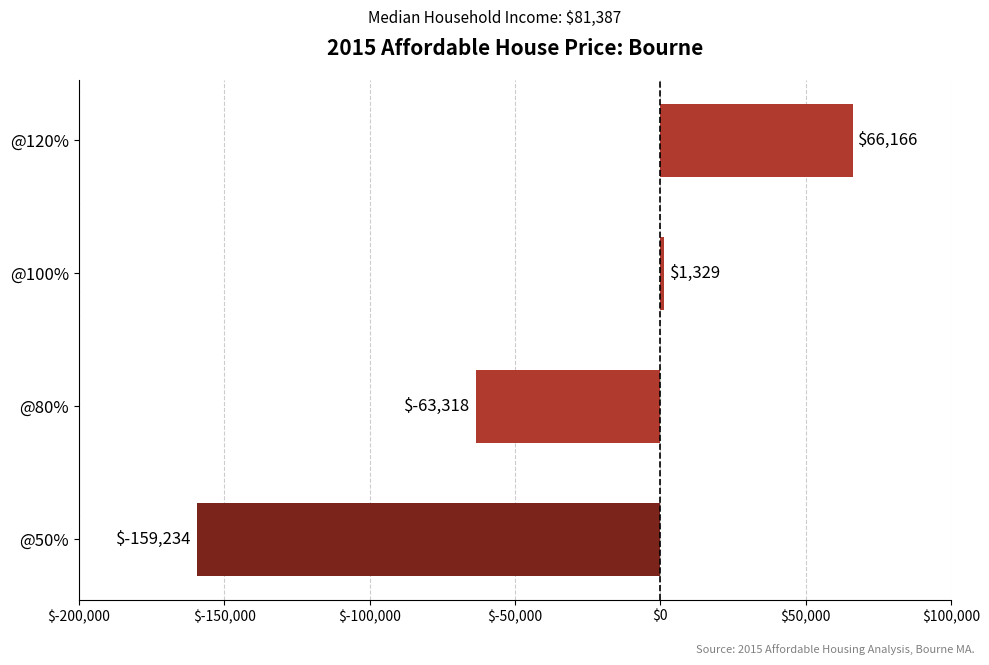

What is the difference between the maximum and second lowest values?

129483.7